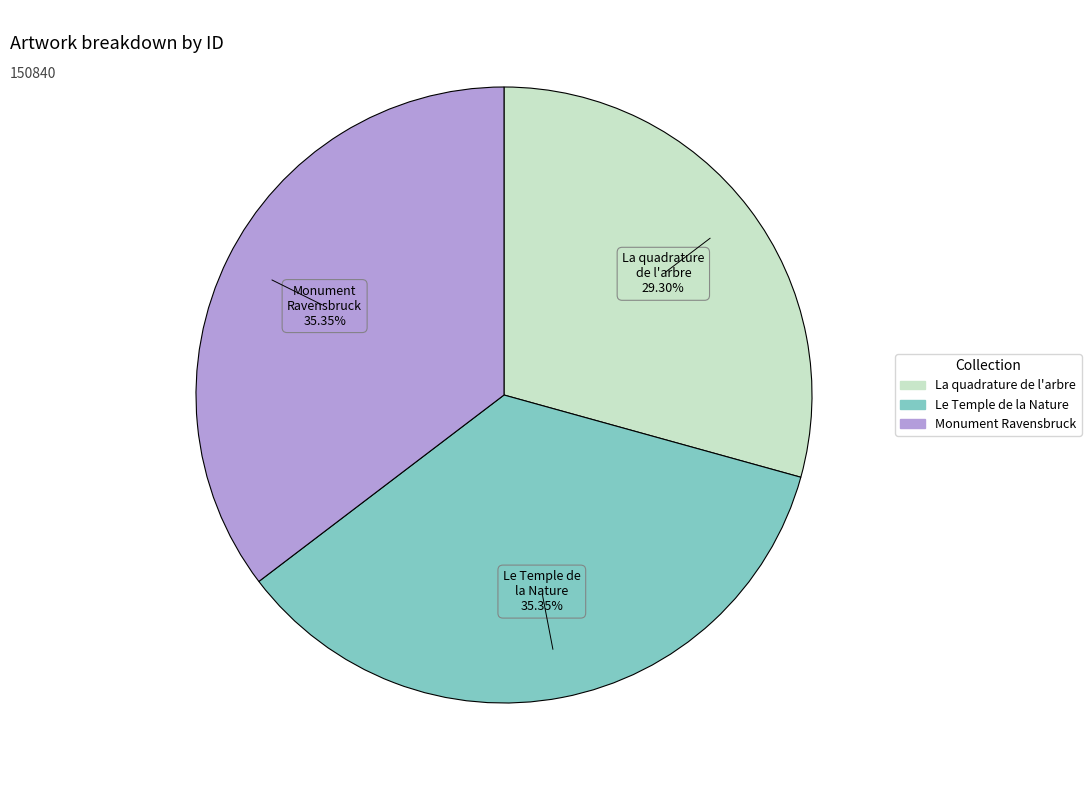

Combined, what portion of the pie is La quadrature de l'arbre and Le Temple de la Nature?

64.7%